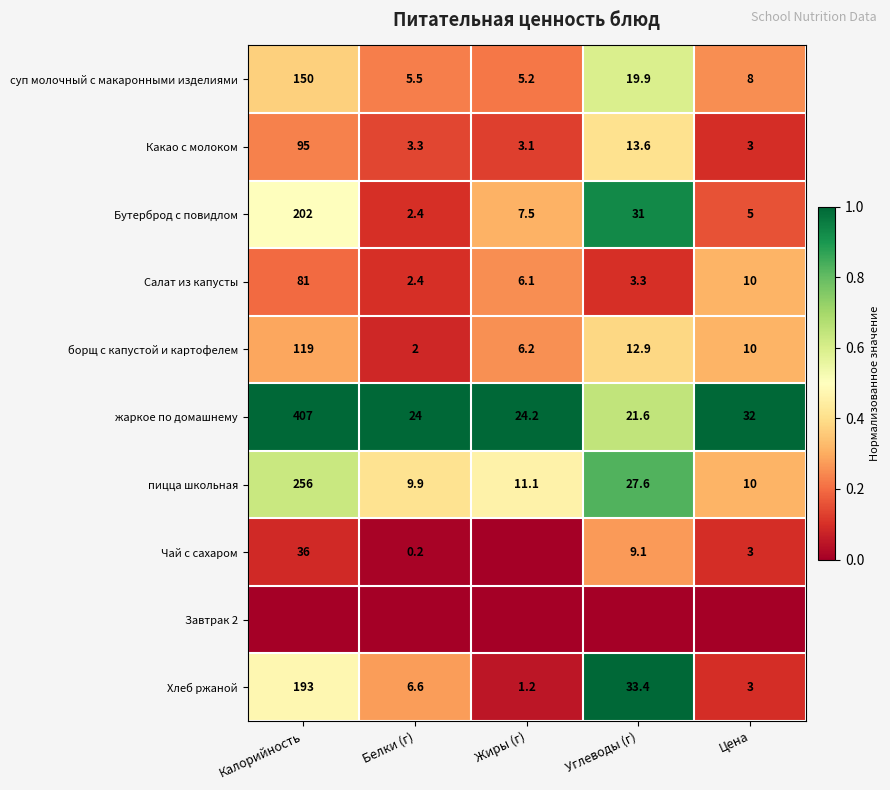

Is it true that пицца школьная equals 27.6 at Углеводы (г)?

True